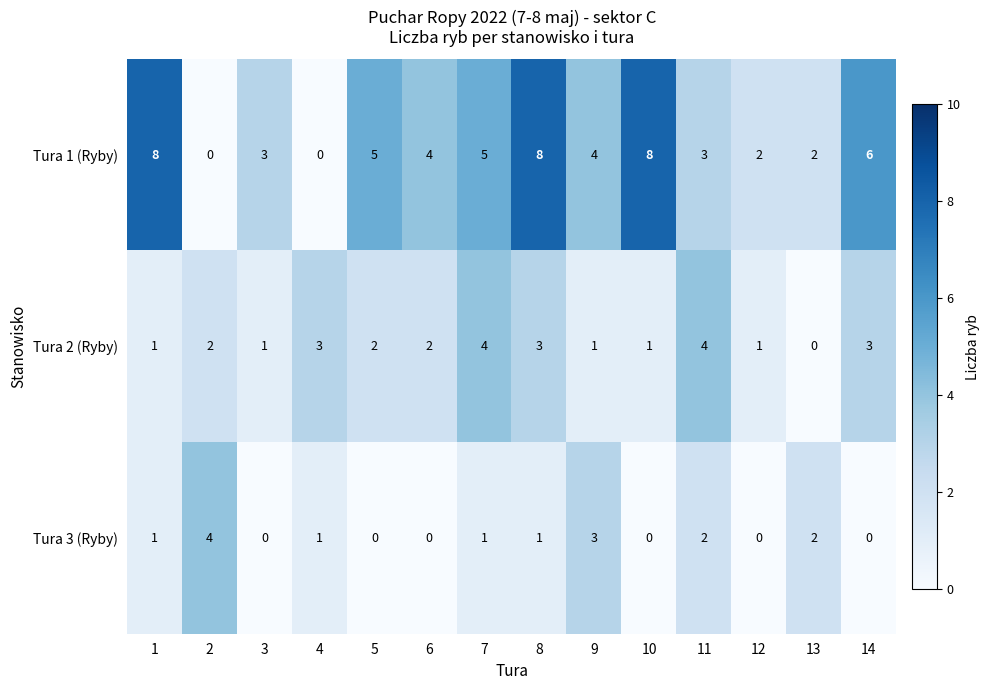

Count the number of categories in the chart.

14